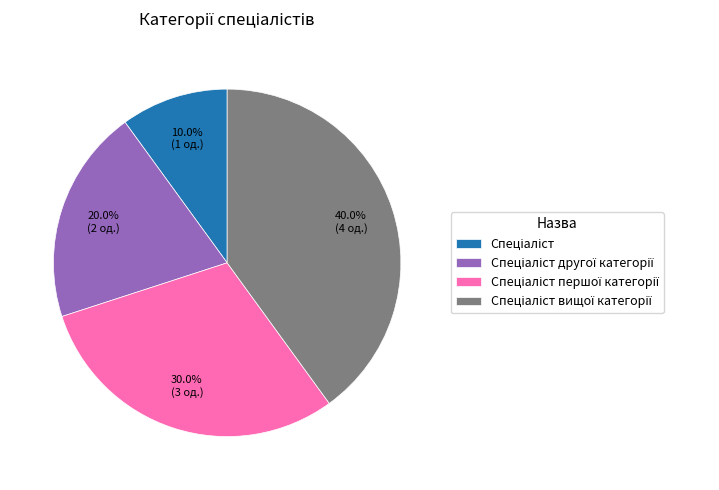

Does any single category account for the majority?

No